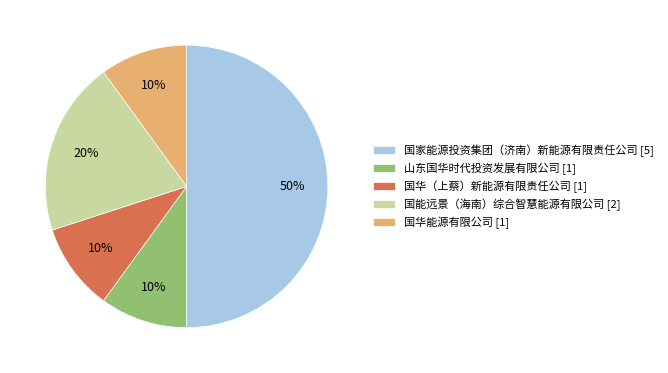

How many slices are in this pie chart?

5